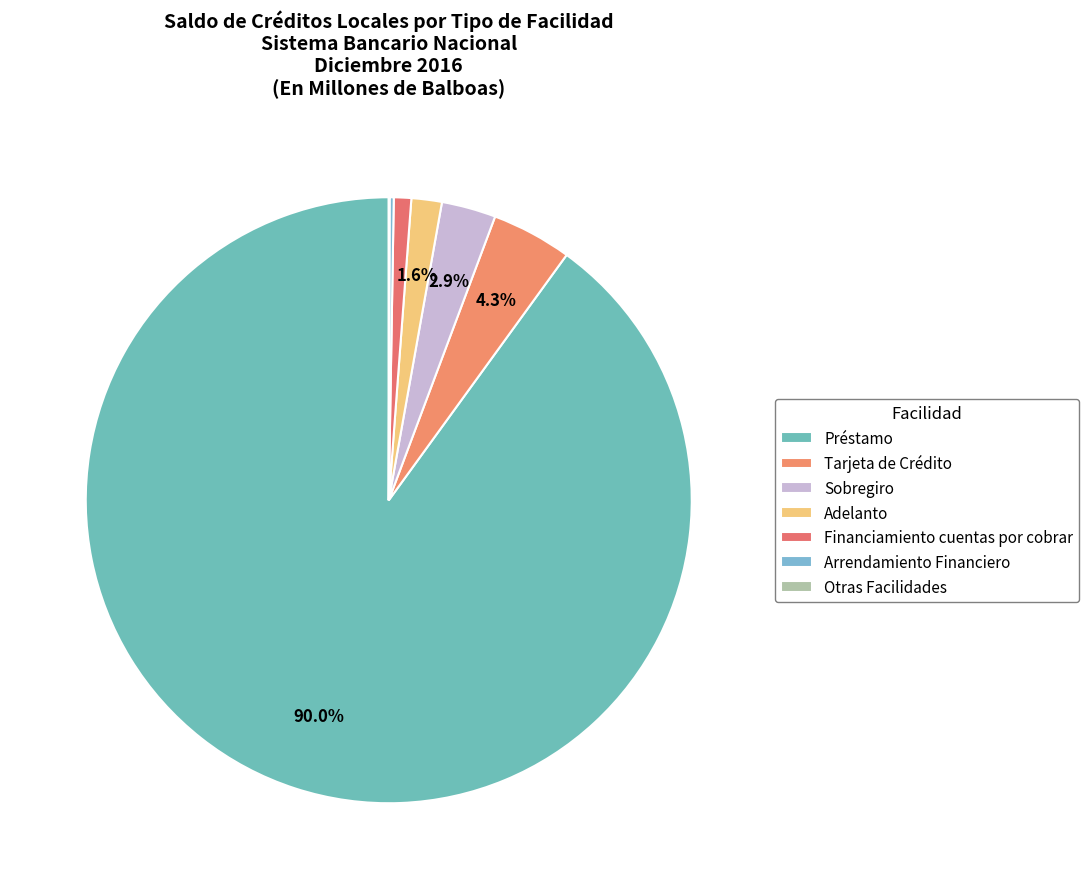

Rank the categories by value from highest to lowest.

Préstamo, Tarjeta de Crédito, Sobregiro, Adelanto, Financiamiento cuentas por cobrar, Arrendamiento Financiero, Otras Facilidades